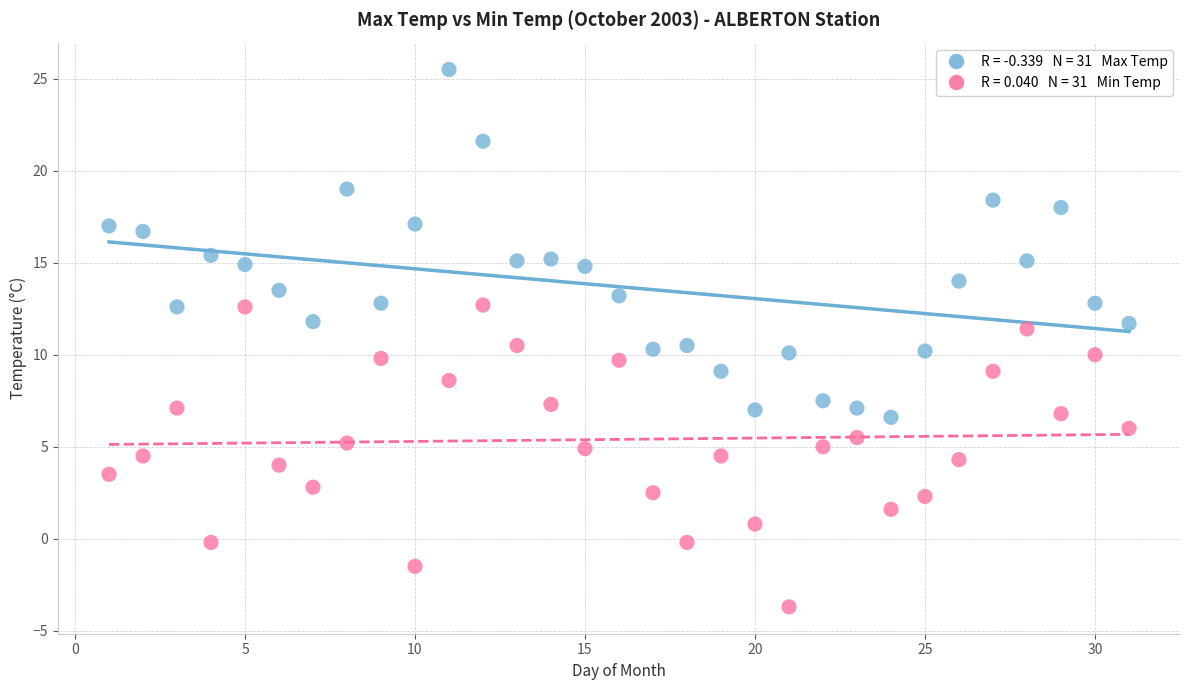

Across all data points, what is the range of X values (max minus min)?

30.0